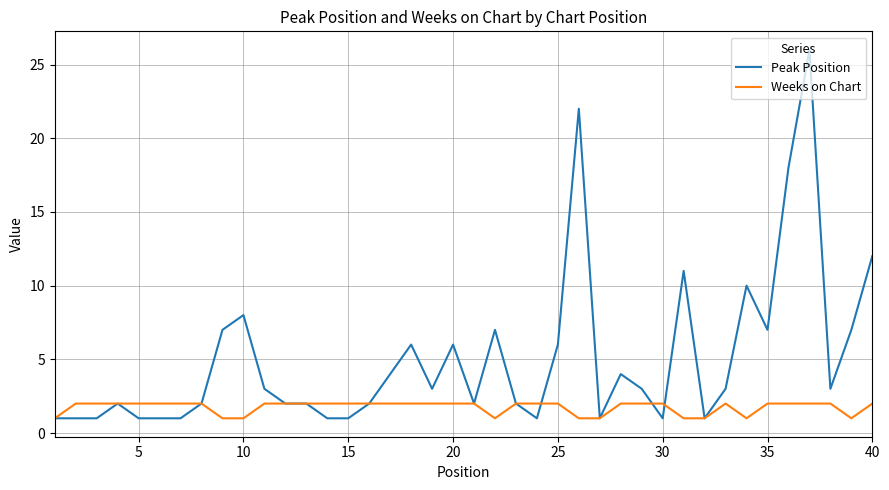

What is the sum of all Weeks on Chart values?

70